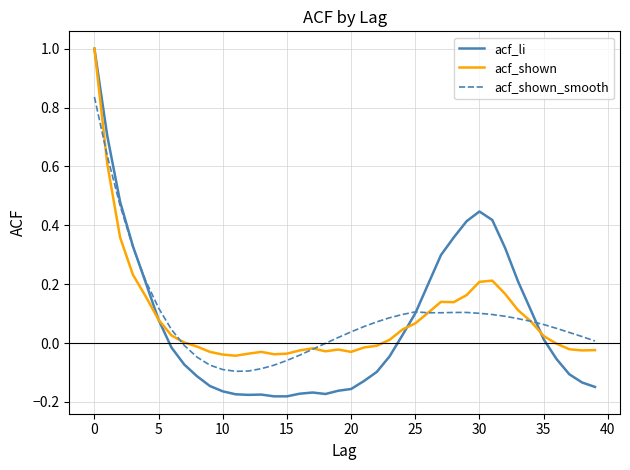

What is the highest value of the acf_shown series?

1.0